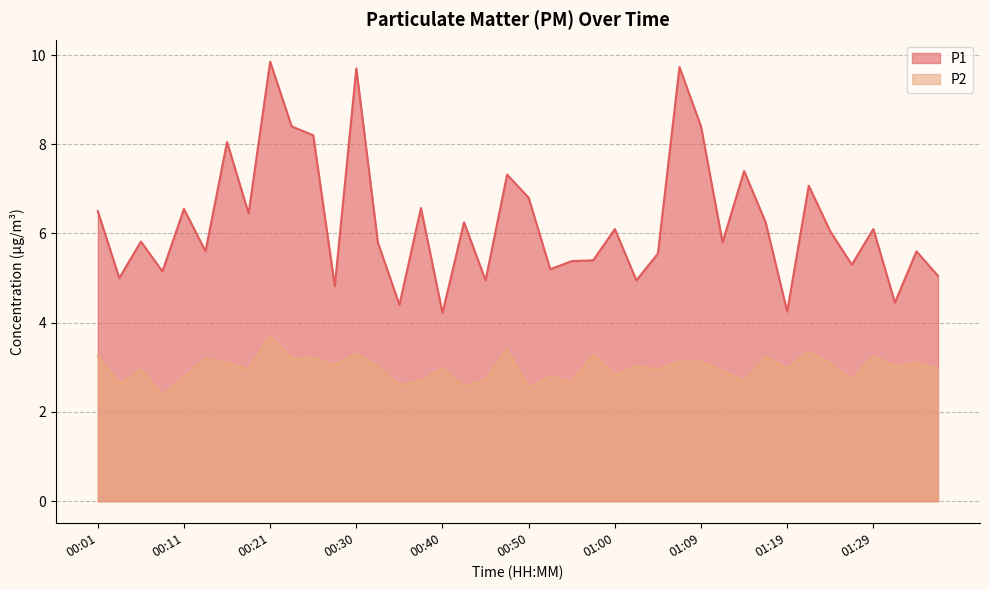

At how many categories does at least one series exceed 5?

32